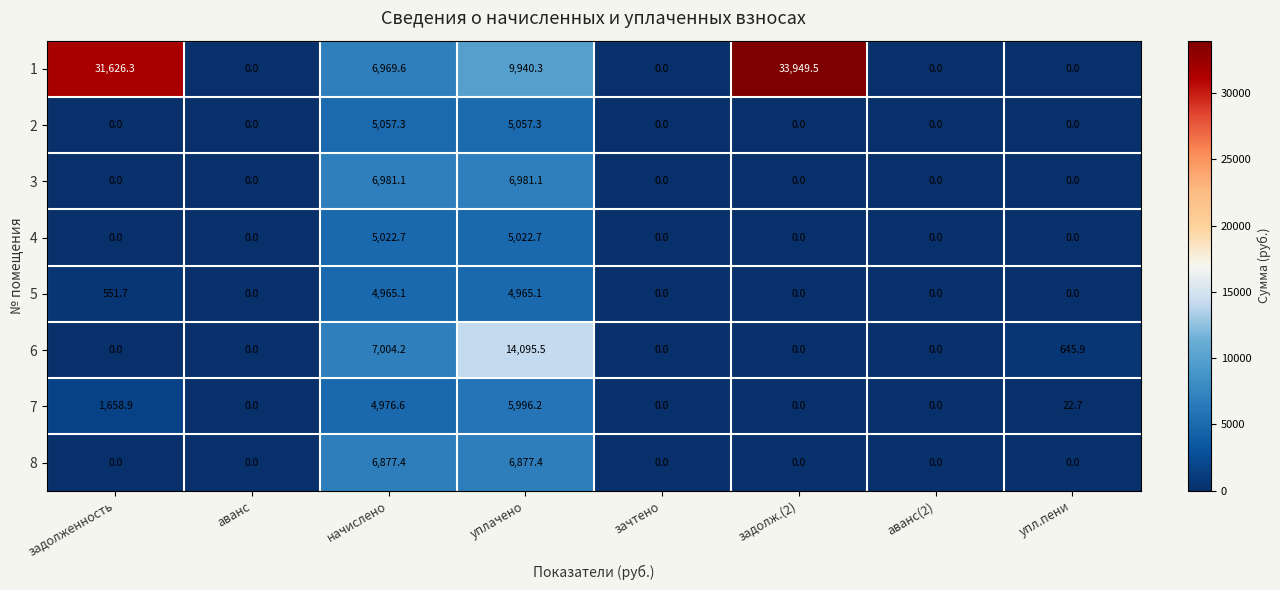

What is the spread (max minus min) of values at упл.пени?

645.9